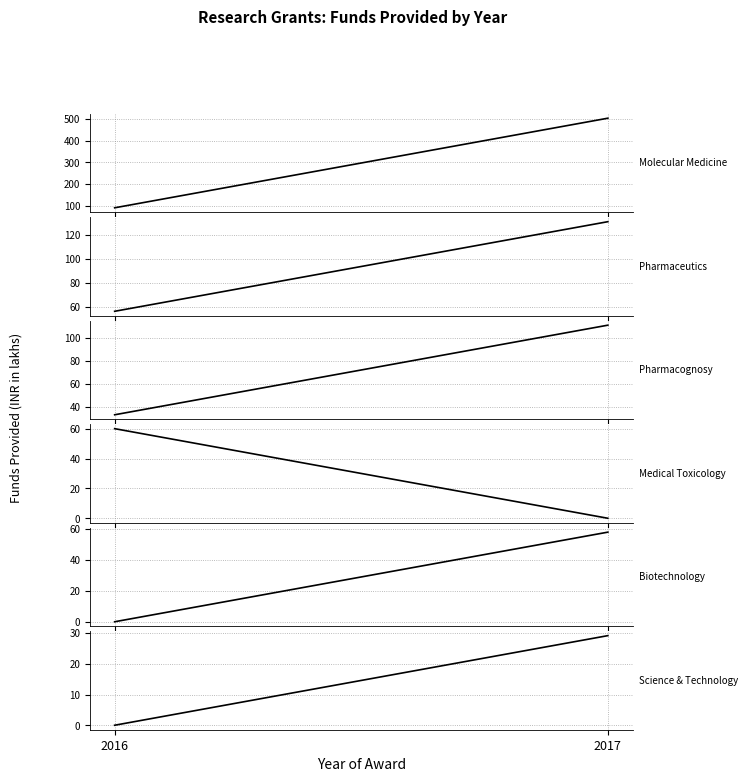

At how many categories does at least one series exceed 393?

1